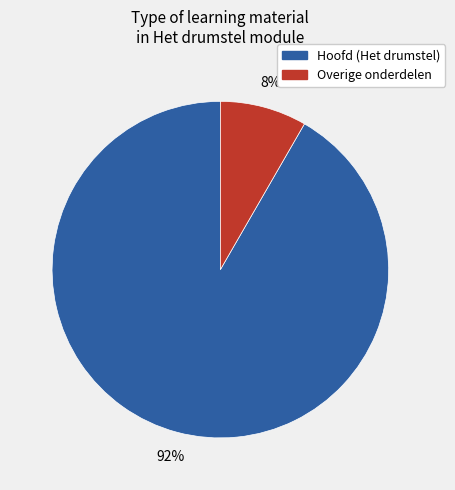

Is there any slice that represents more than half of the pie?

Yes